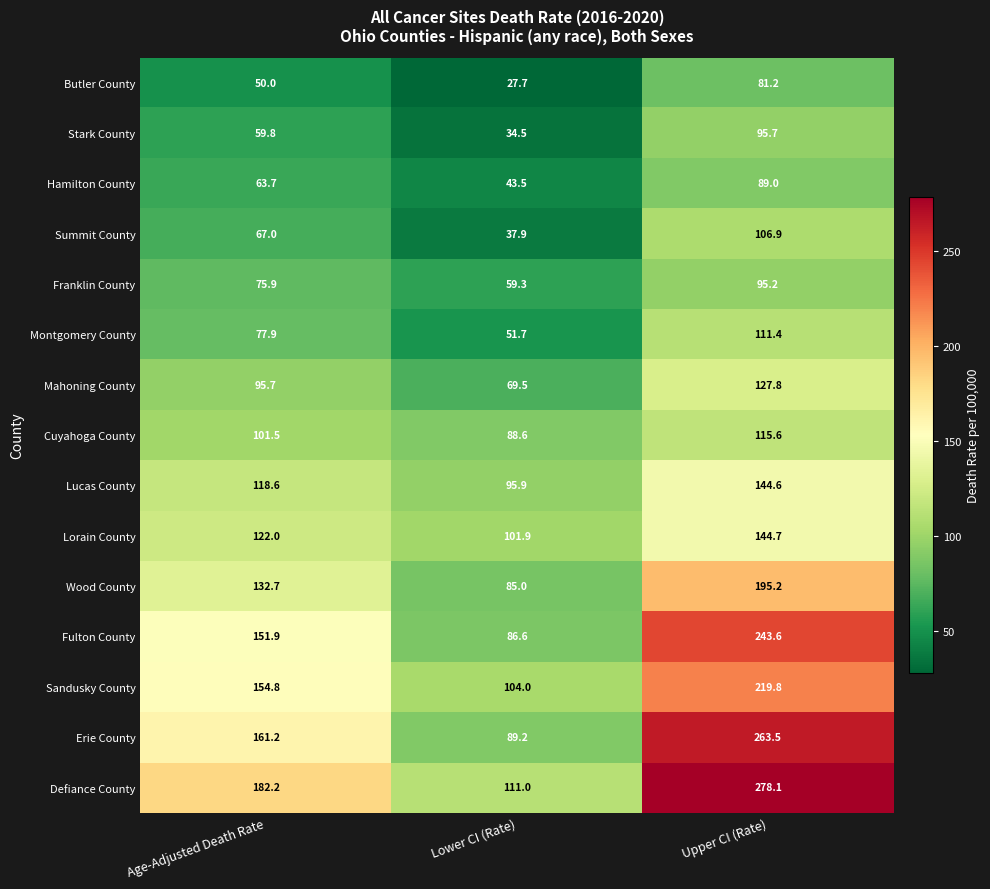

At which category is the sum across all series the highest?

Upper CI (Rate)